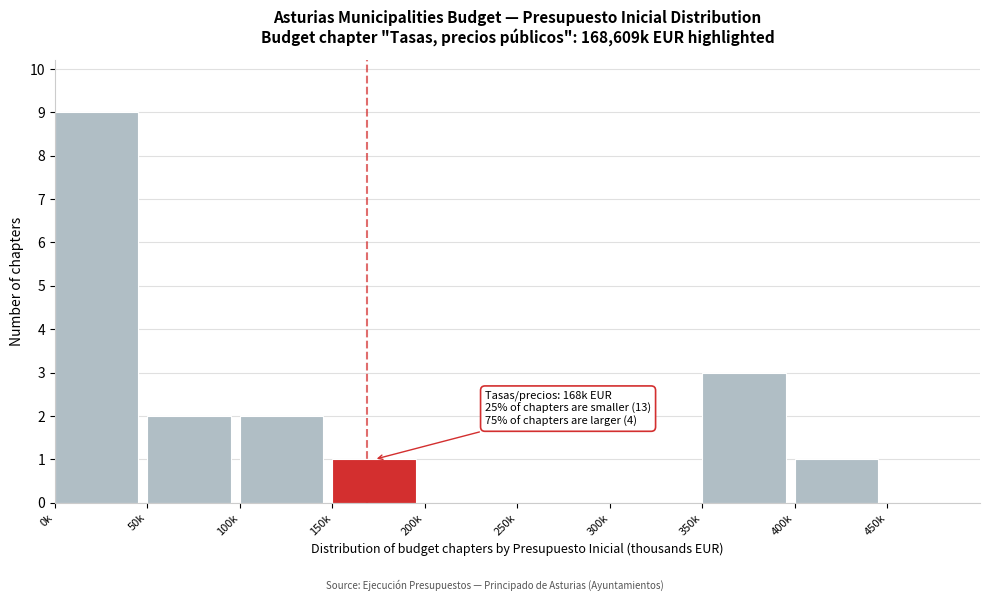

Reading left to right, list all the values displayed in this chart.

0k=9	50k=2	100k=2	150k=1	200k=0	250k=0	300k=0	350k=3	400k=1	450k=0